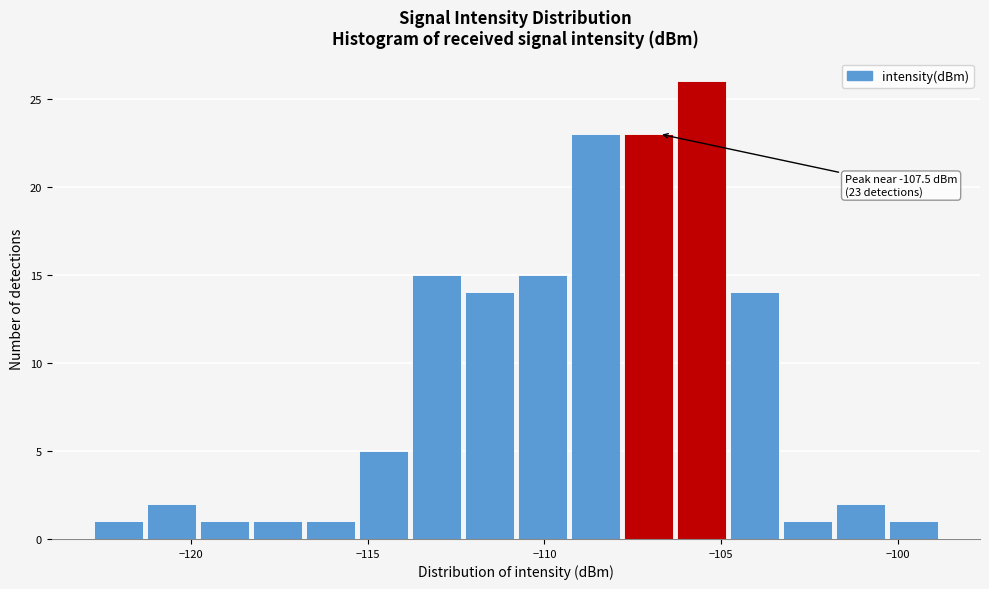

Around what value on the x-axis is the tallest bar? Give the approximate position of its centre, as read against the axis.

-105.5